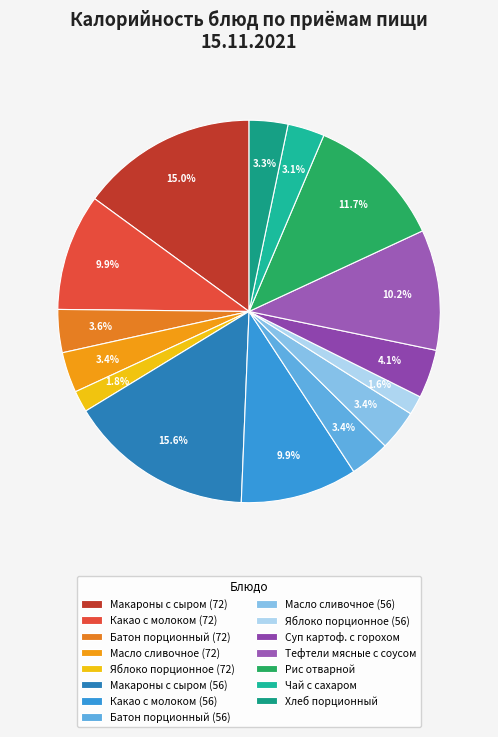

Is there any slice that represents more than half of the pie?

No